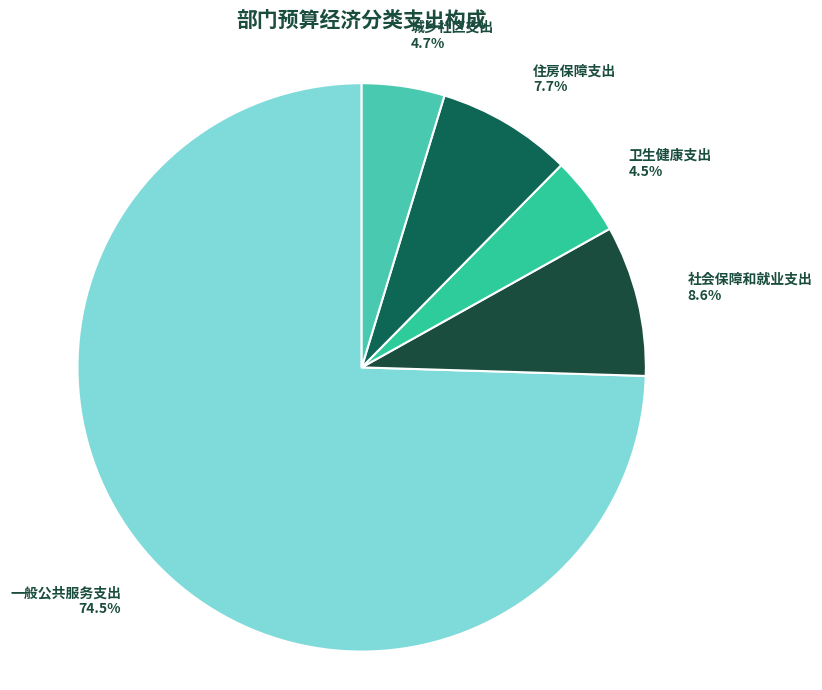

How much of the chart is everything except 卫生健康支出?

95.5%